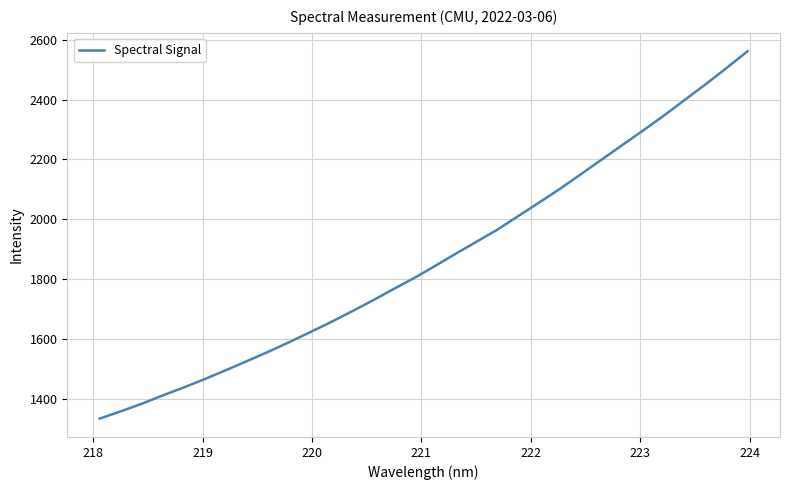

What is the maximum value shown in the chart?

2561.4